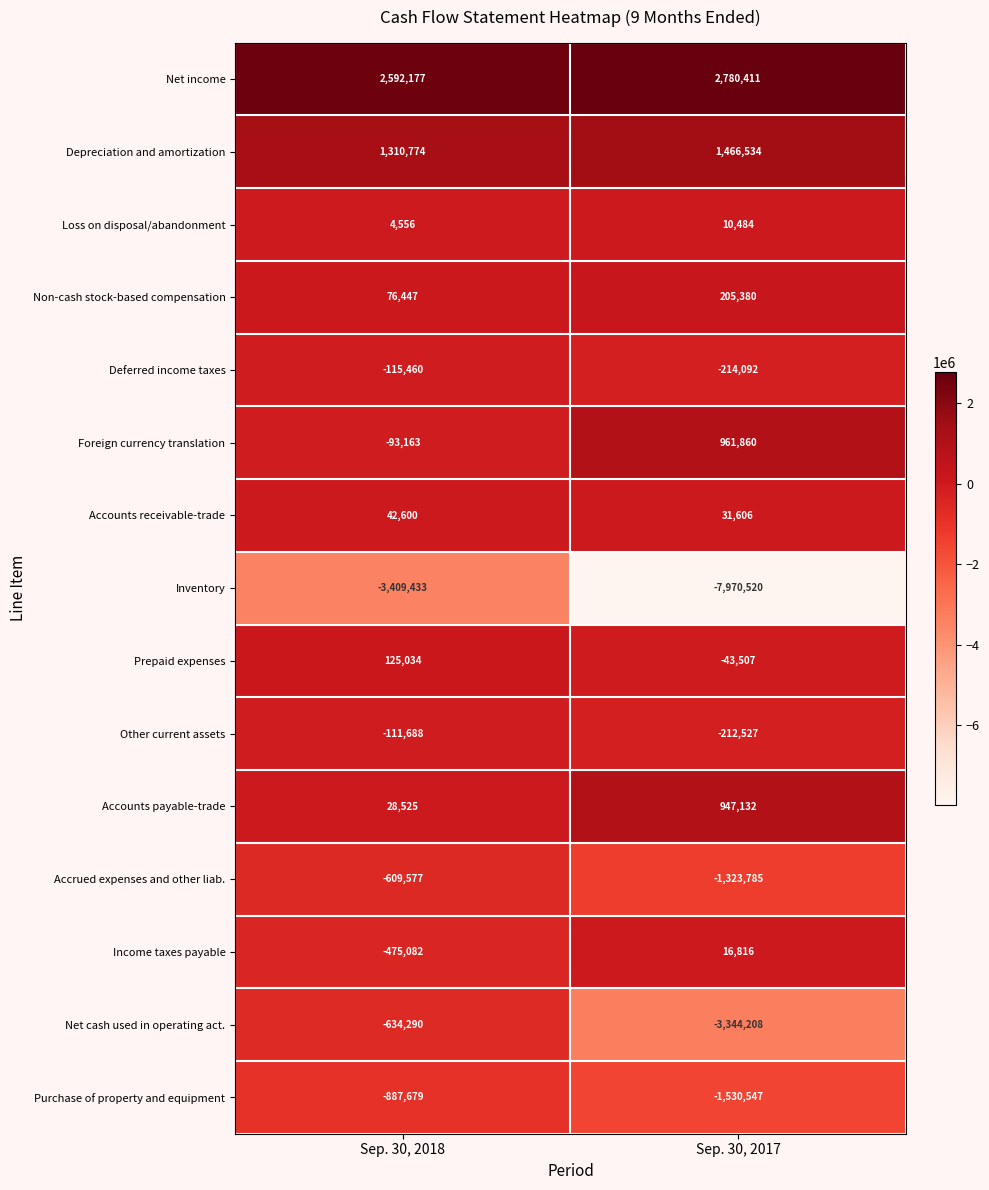

Is the value of Non-cash stock-based compensation at Sep. 30, 2017 greater than the value of Deferred income taxes at Sep. 30, 2018?

Yes